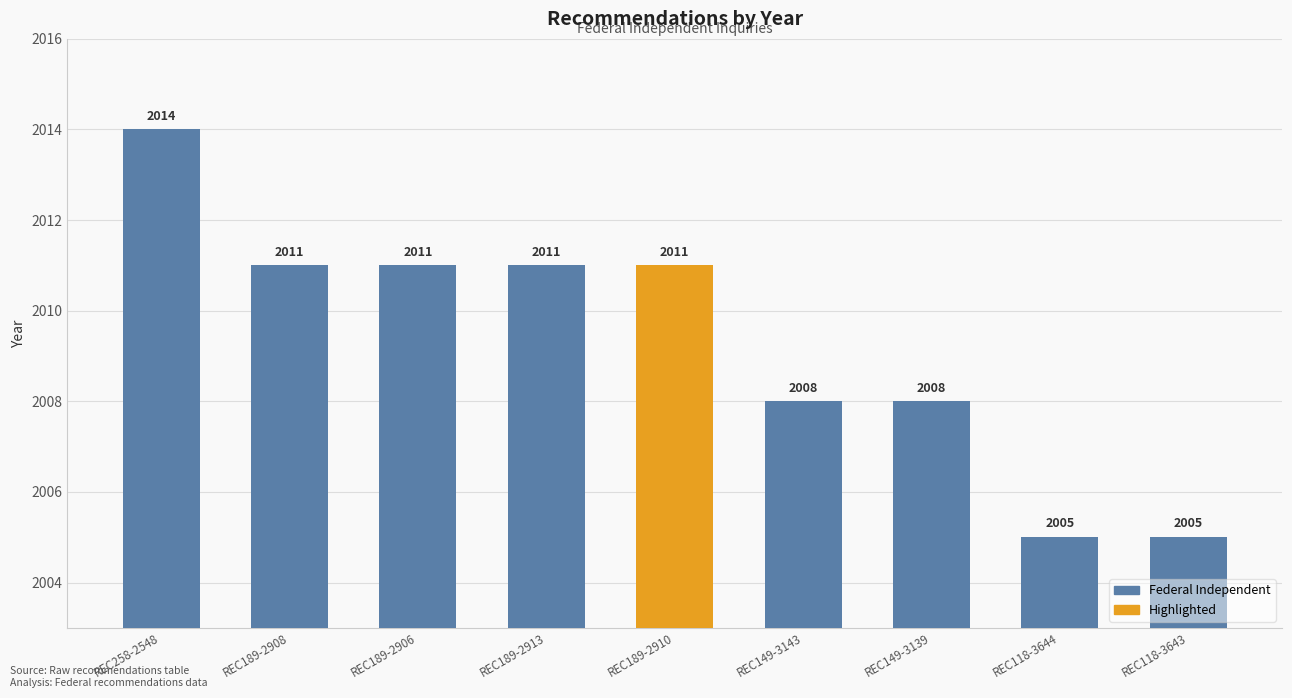

What is the value of the 5th bar from the left?

2011